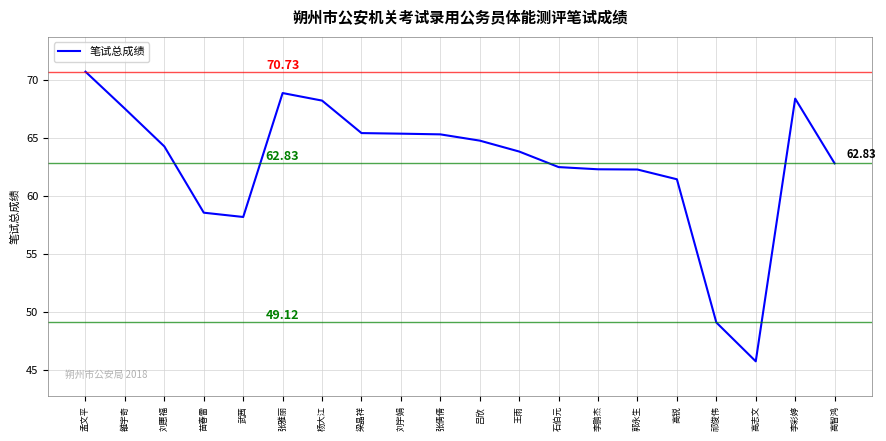

Which category has the lowest value across all series?

高志文